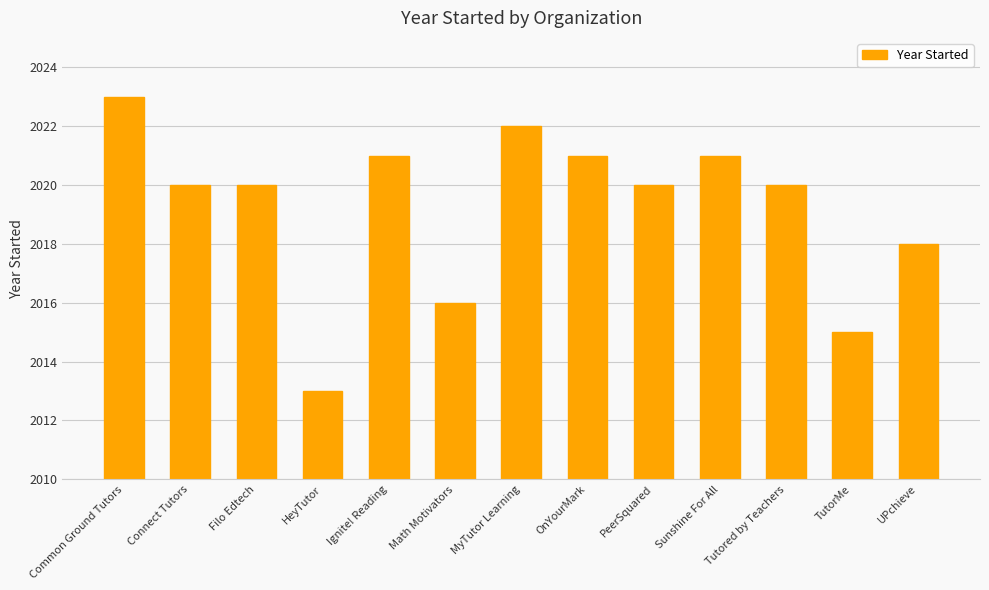

Reading right to left, transcribe all the data shown in this chart.

UPchieve=2018	TutorMe=2015	Tutored by Teachers=2020	Sunshine For All=2021	PeerSquared=2020	OnYourMark=2021	MyTutor Learning=2022	Math Motivators=2016	Ignite! Reading=2021	HeyTutor=2013	Filo Edtech=2020	Connect Tutors=2020	Common Ground Tutors=2023